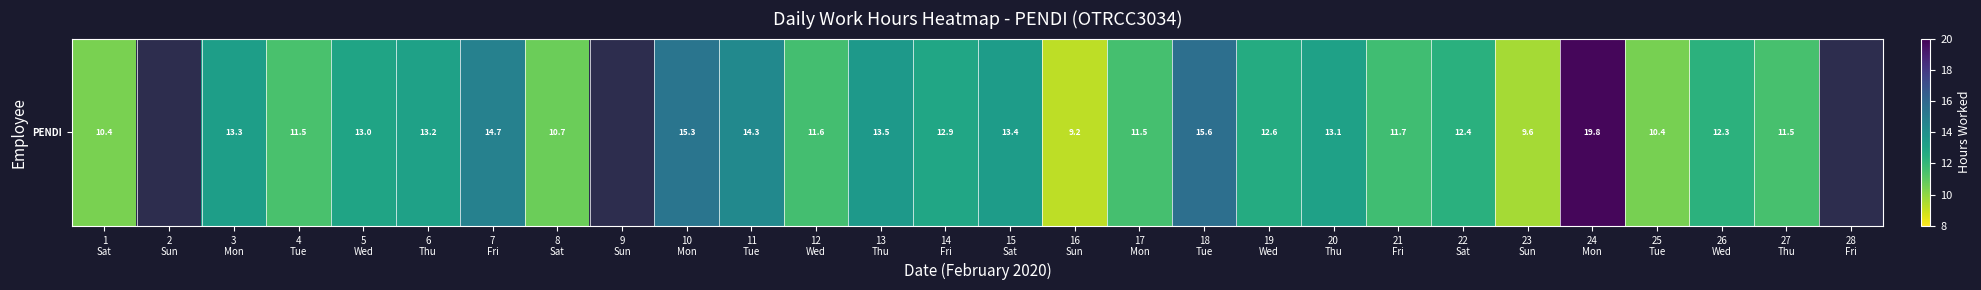

The value at 24
Mon is 9.9. True or false?

False